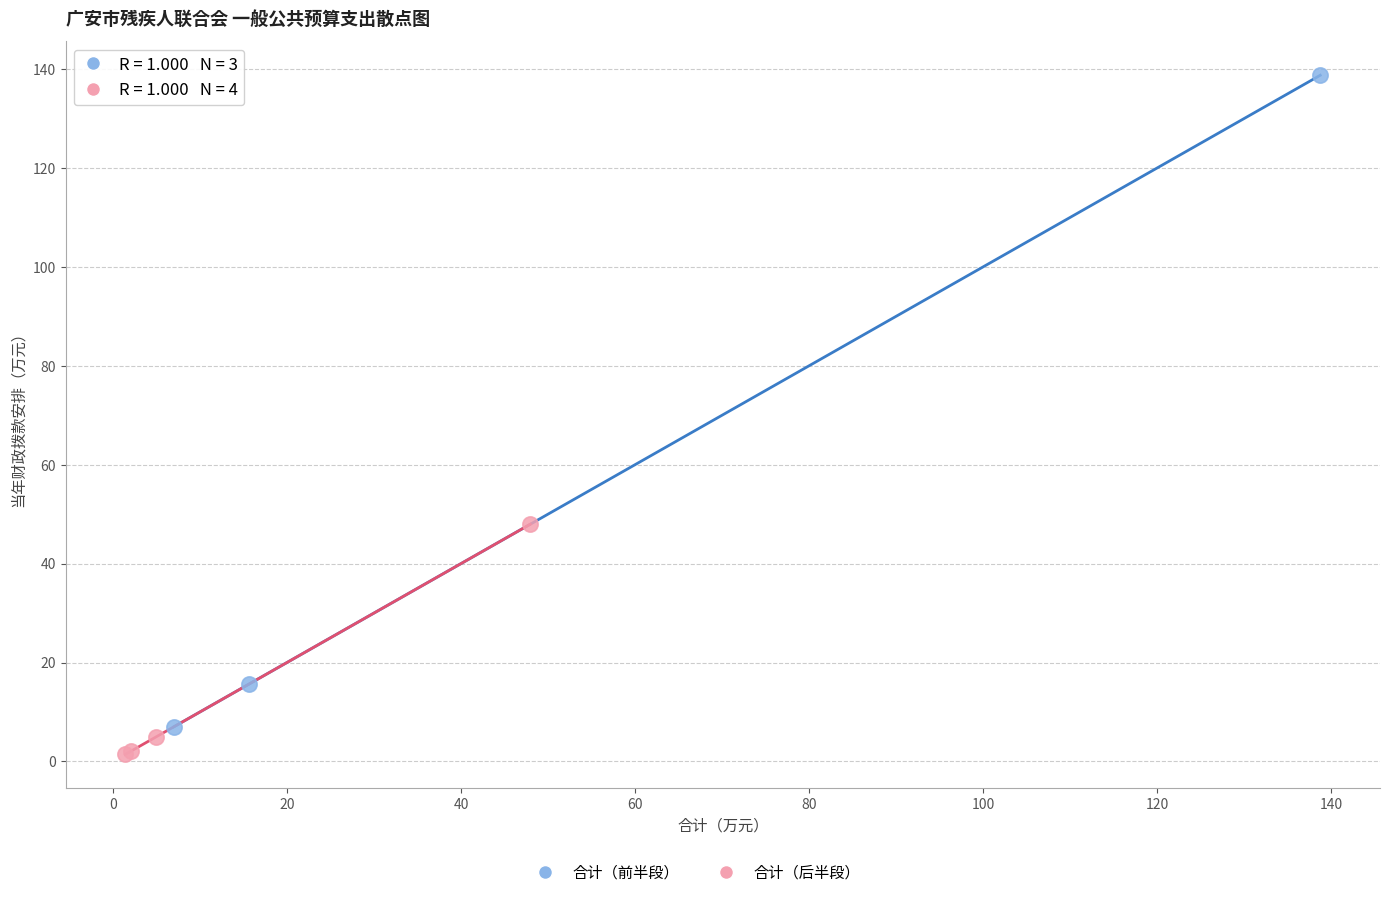

Which series contains the highest Y value?

合计（前半段）